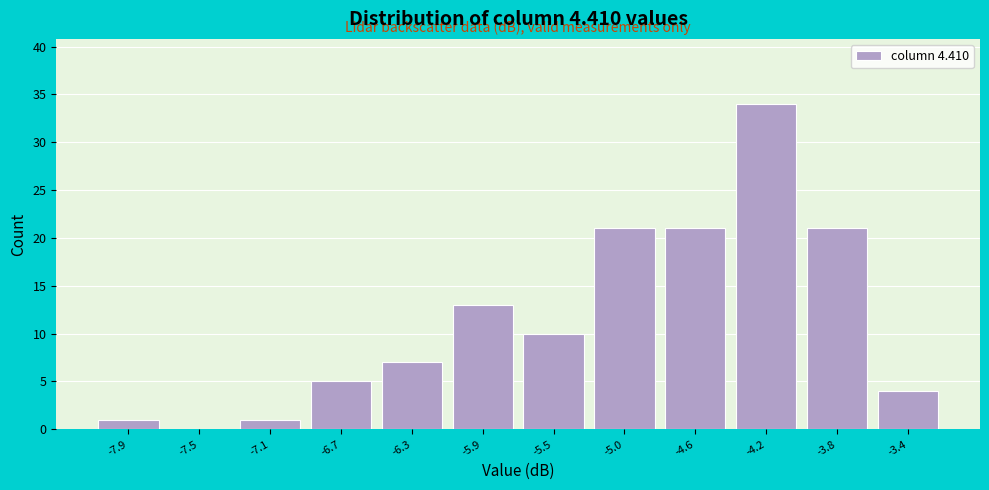

Reading right to left, transcribe all the data shown in this chart.

-3.4=4	-3.8=21	-4.2=34	-4.6=21	-5.0=21	-5.5=10	-5.9=13	-6.3=7	-6.7=5	-7.1=1	-7.5=0	-7.9=1